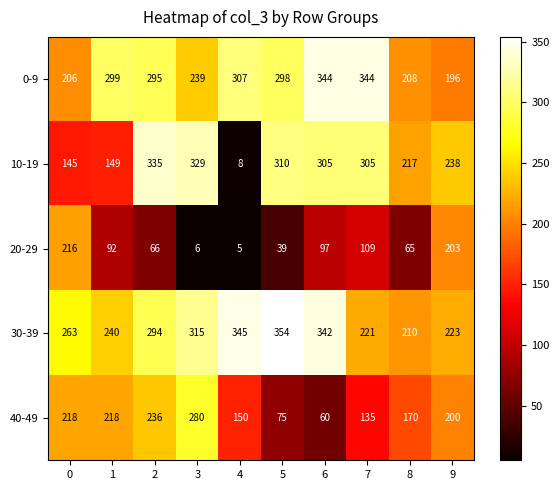

At which category does the chart reach its peak across all series?

5